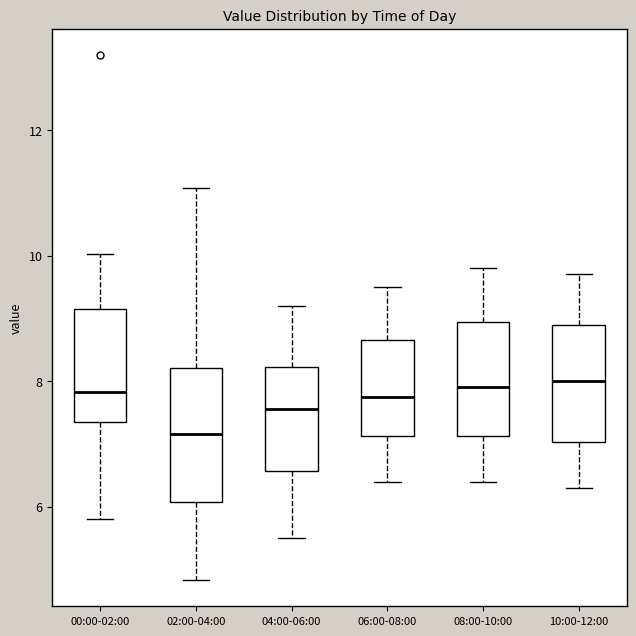

Reading left to right, transcribe this box plot: for each box, give where its median line is, the range the box spans, and where its two whiskers end, as read against the y-axis. The values are not printed on the chart, so give them approximately, as read against the axis.

00:00-02:00: median 7.8, box 7.4 to 9.2, whiskers 5.8 to 10.0
02:00-04:00: median 7.2, box 6.0 to 8.2, whiskers 4.8 to 11.0
04:00-06:00: median 7.6, box 6.6 to 8.2, whiskers 5.6 to 9.2
06:00-08:00: median 7.8, box 7.2 to 8.6, whiskers 6.4 to 9.6
08:00-10:00: median 8.0, box 7.2 to 9.0, whiskers 6.4 to 9.8
10:00-12:00: median 8.0, box 7.0 to 9.0, whiskers 6.4 to 9.8